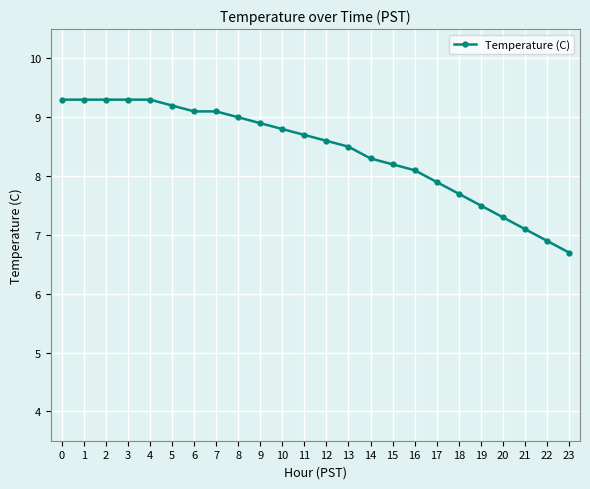

Which label corresponds to the smallest value in the chart?

23